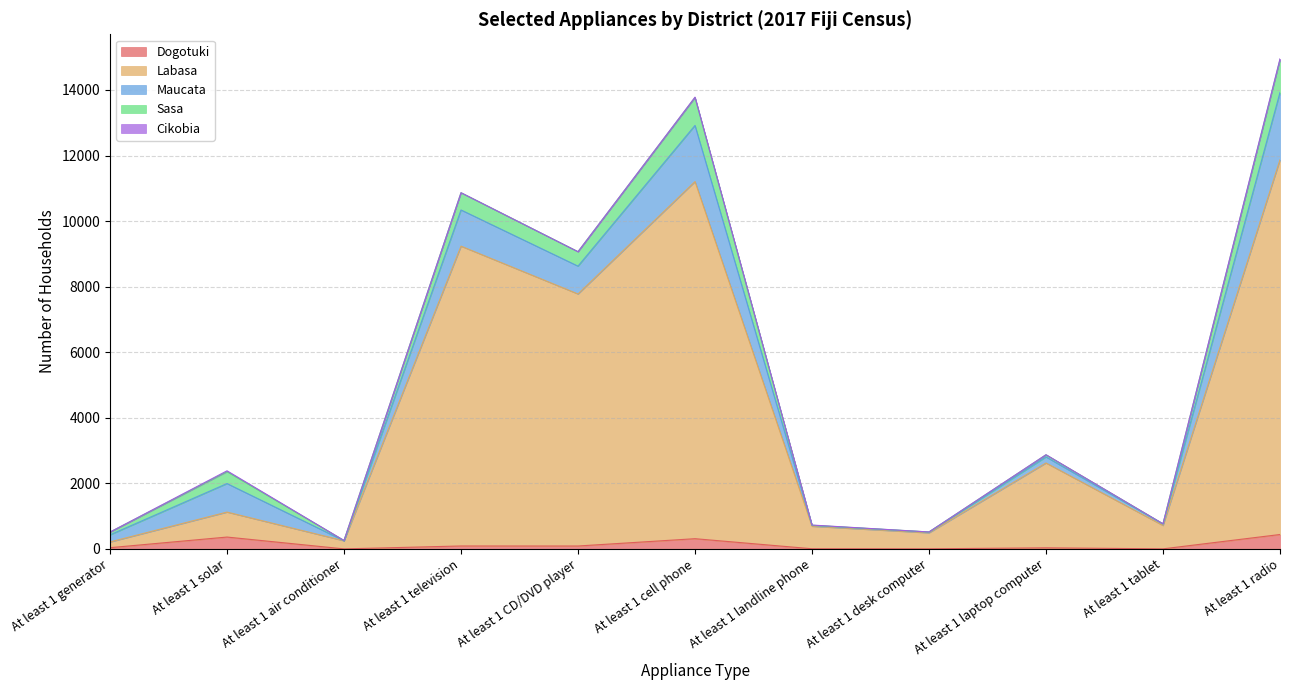

How many data points does each series have?

11